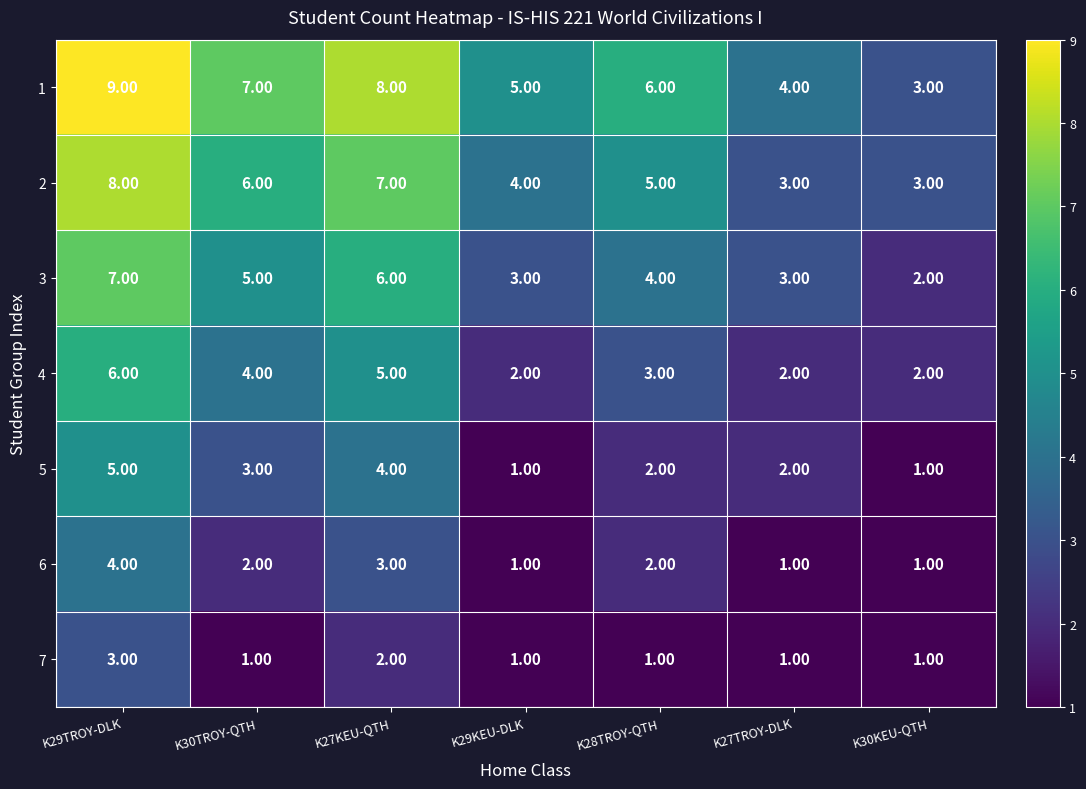

What is the difference between the highest and lowest values at K29TROY-DLK?

6